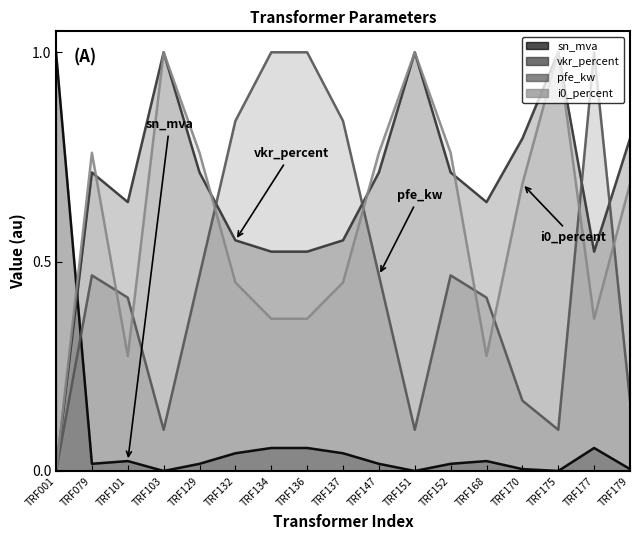

Where is the first local minimum for vkr_percent?

TRF101